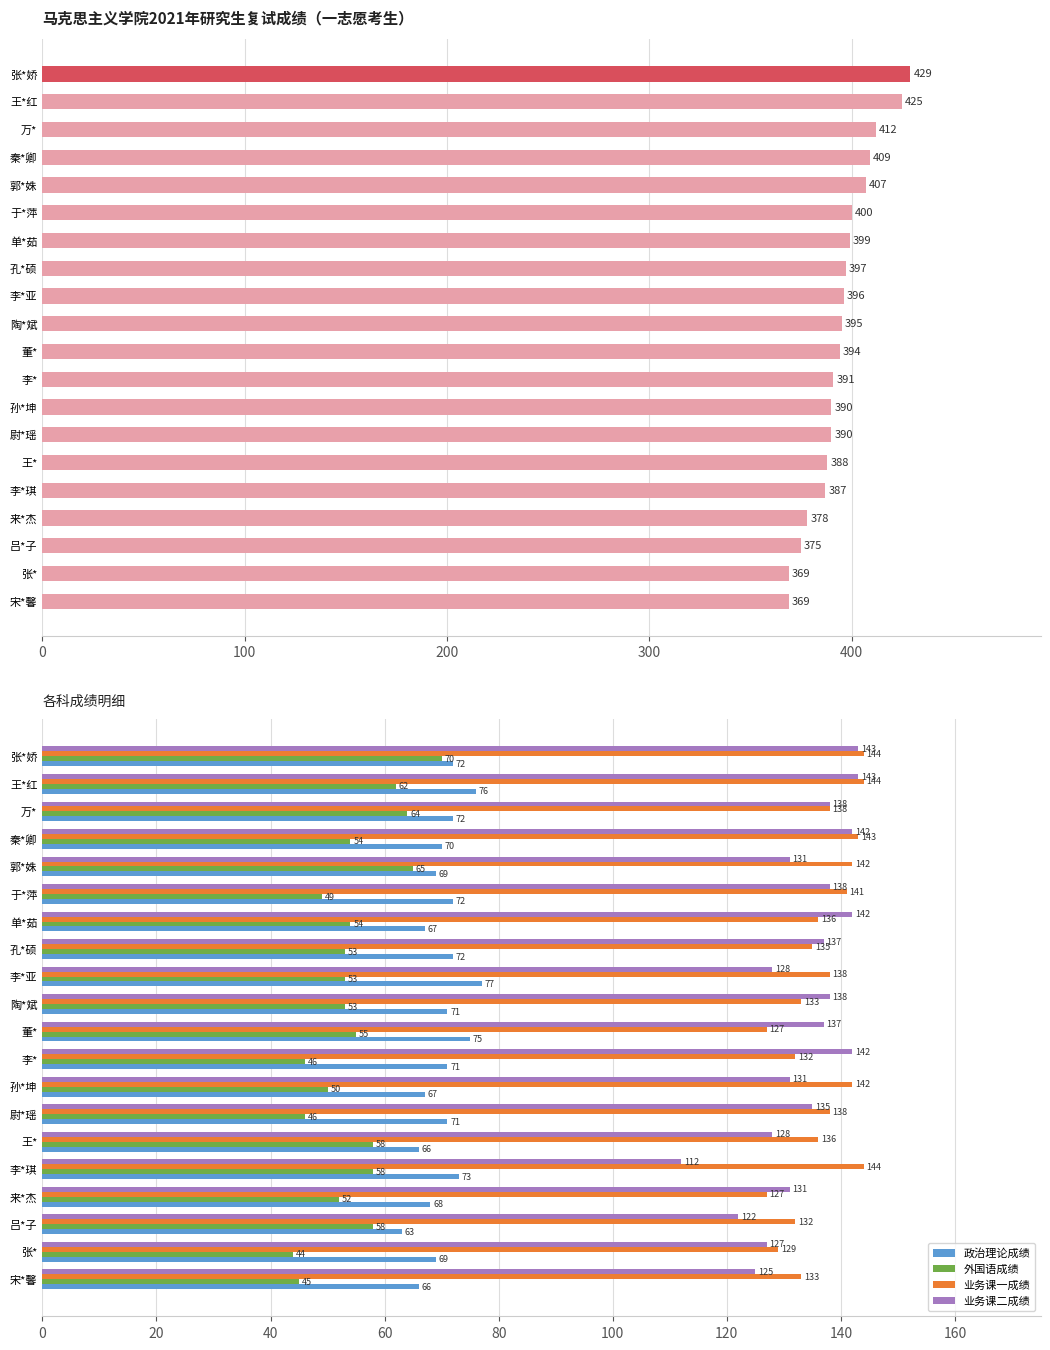

List the series in order of their peak value, highest first.

初试总分, 业务课一成绩, 业务课二成绩, 政治理论成绩, 外国语成绩